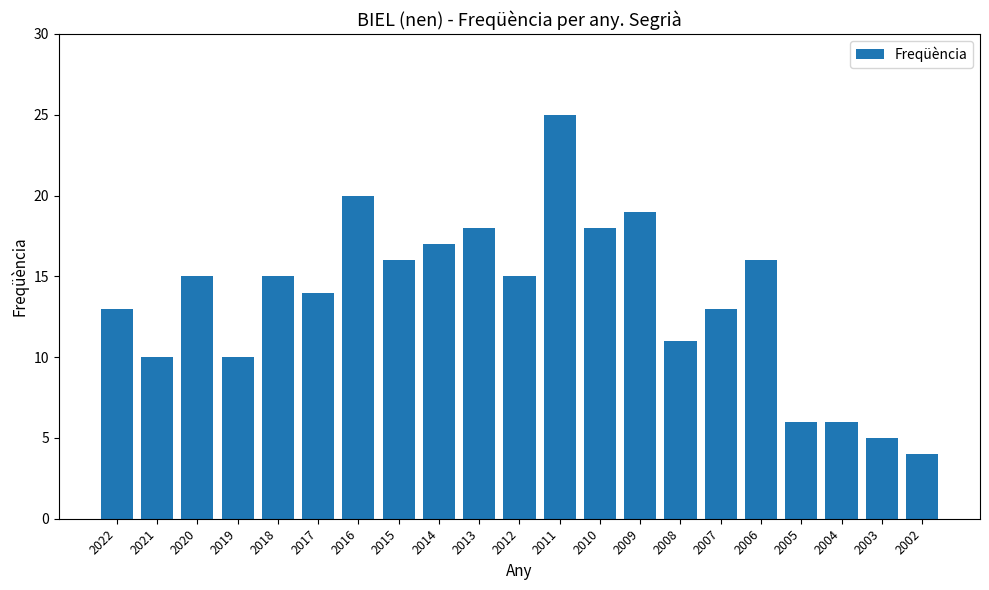

Reading left to right, list all the values displayed in this chart.

13	10	15	10	15	14	20	16	17	18	15	25	18	19	11	13	16	6	6	5	4